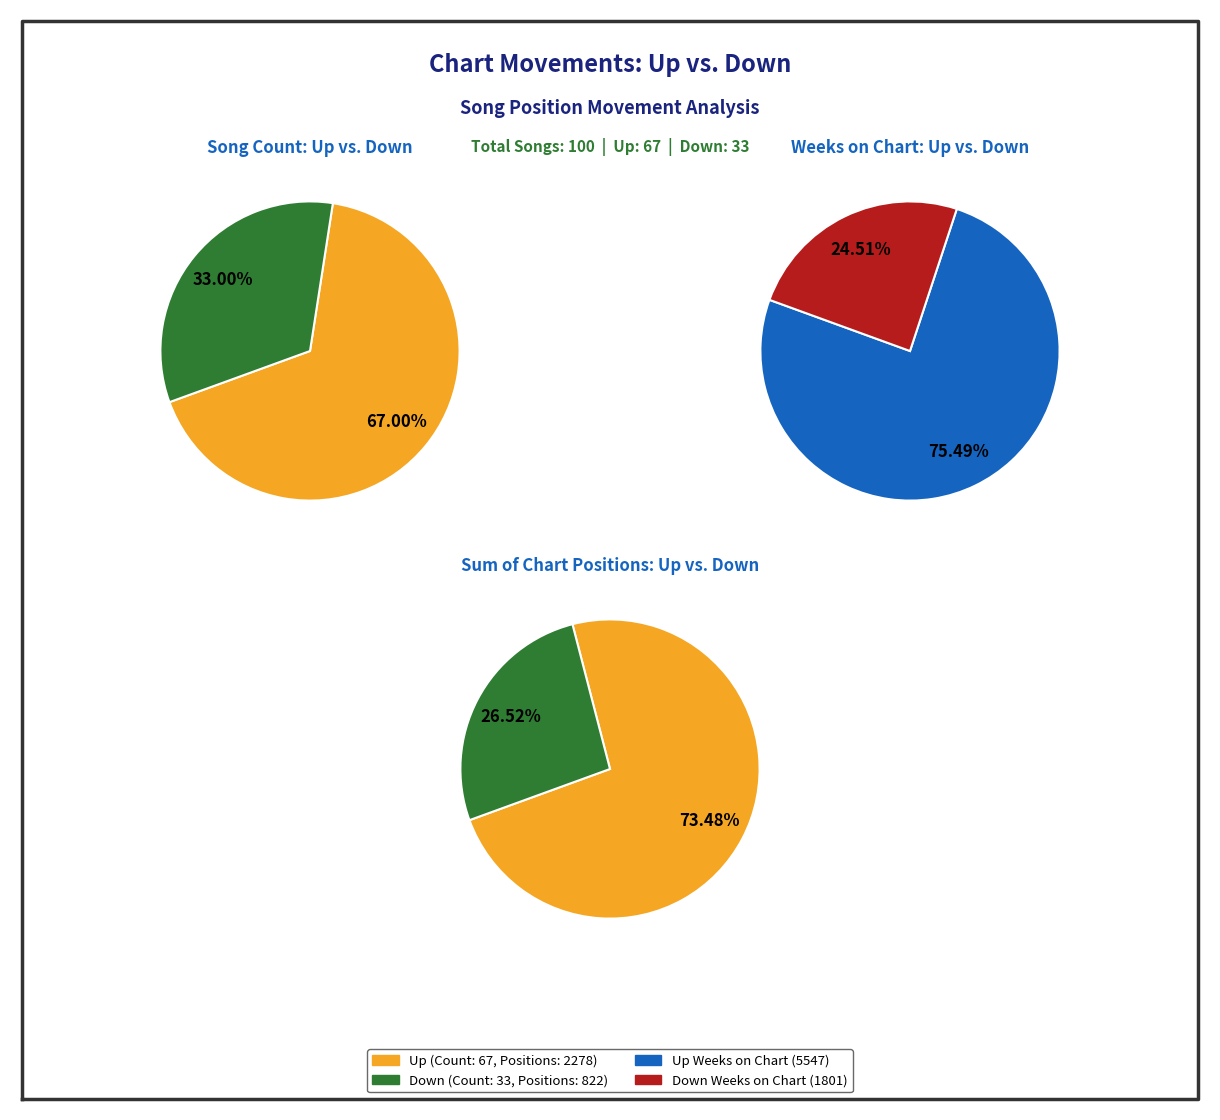

Is there any slice that represents more than half of the pie?

Yes